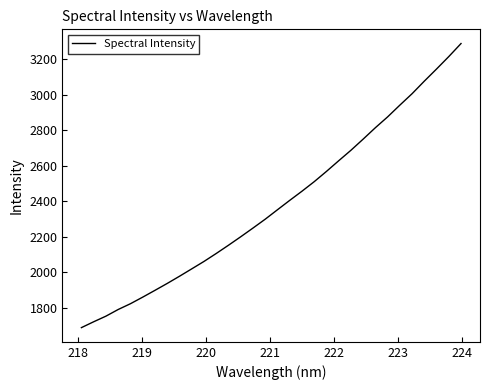

What is the difference between the maximum and minimum values?

1602.2